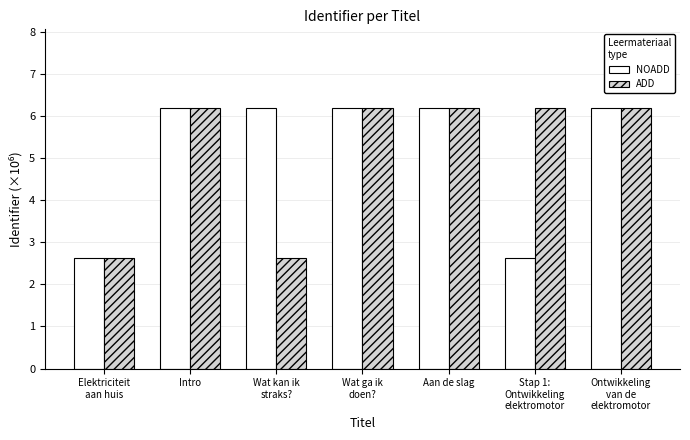

The value of NOADD at Intro is 10.3. True or false?

False